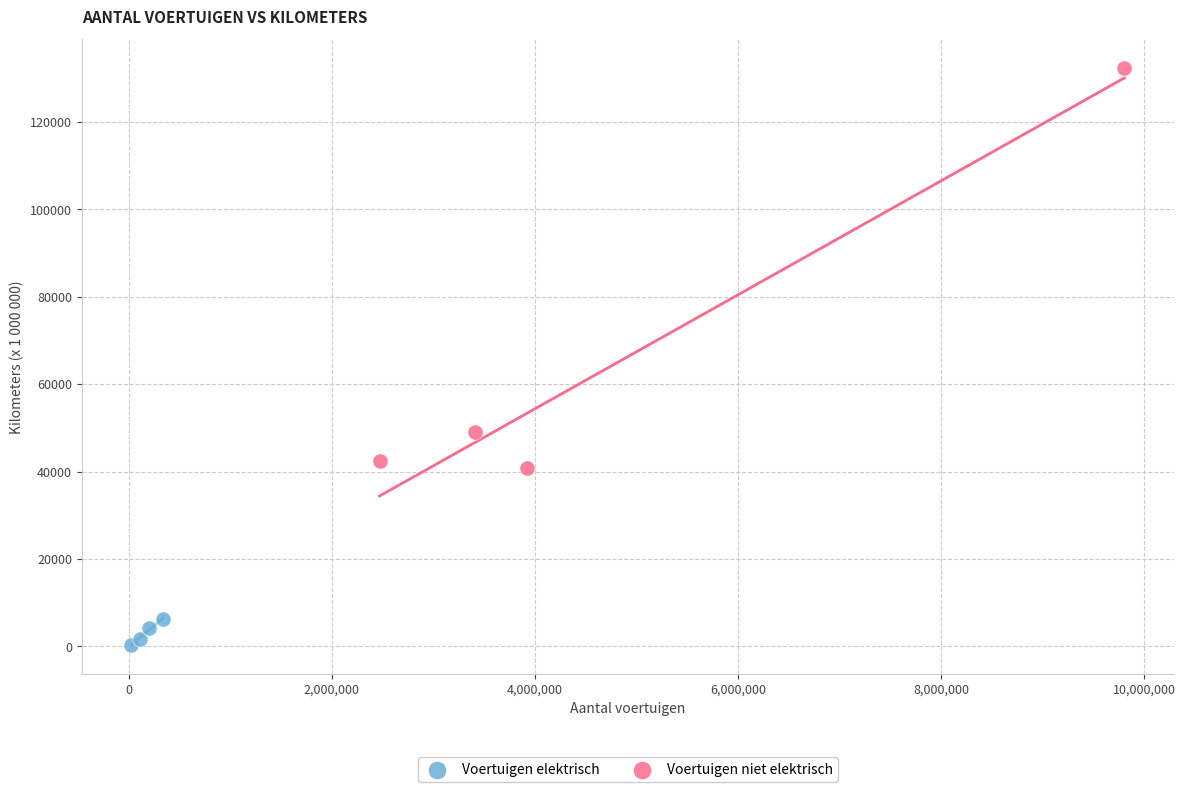

Which series contains the highest Y value?

Voertuigen niet elektrisch